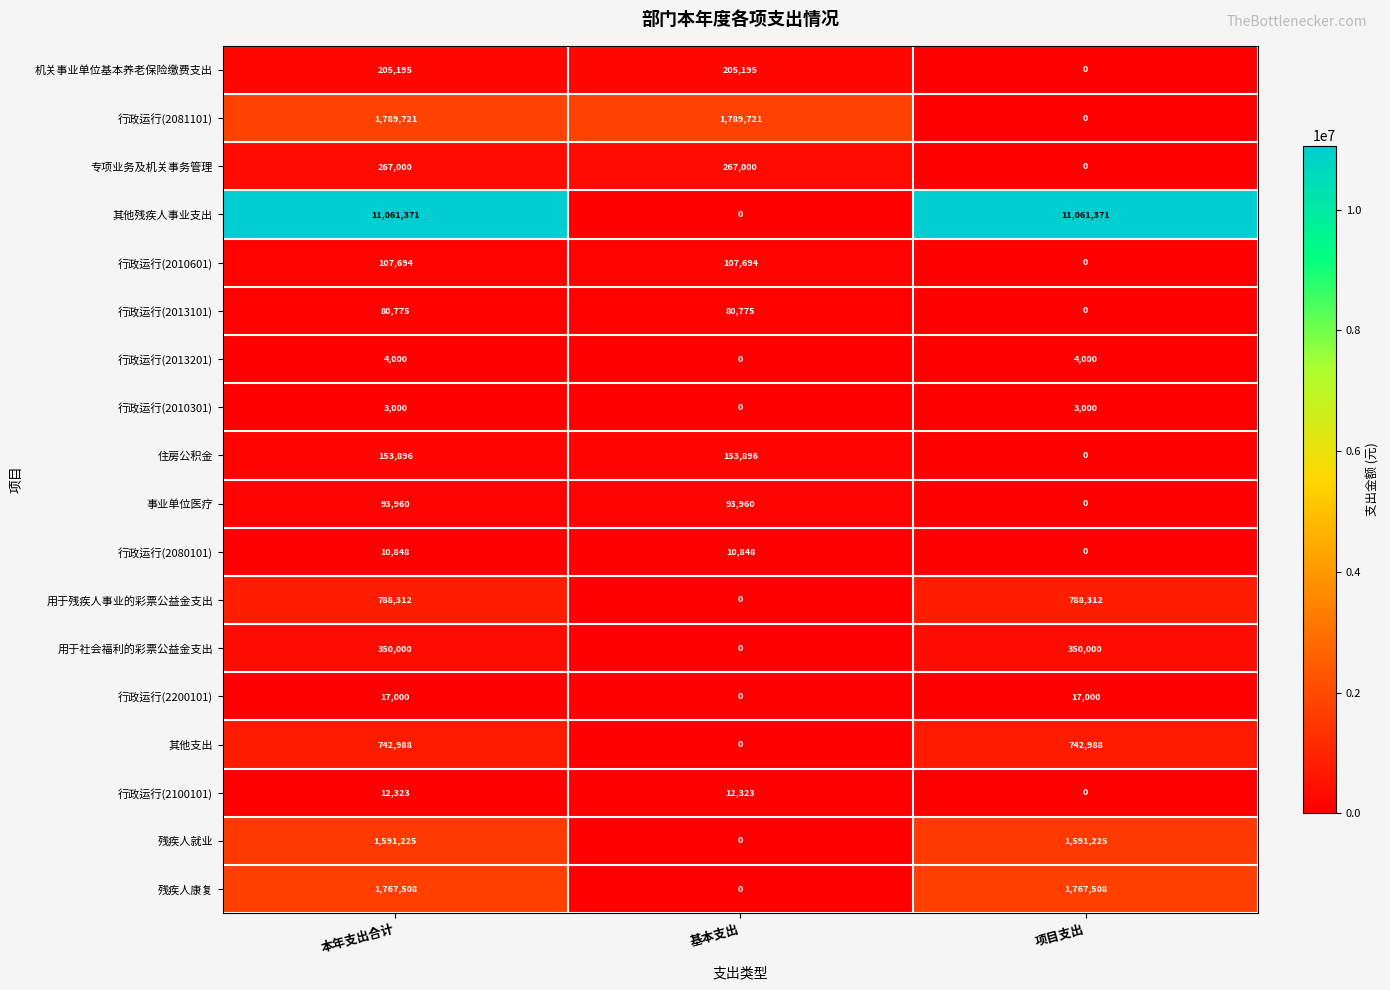

What is the sum of the 其他残疾人事业支出 values at 项目支出 and 基本支出?

11061371